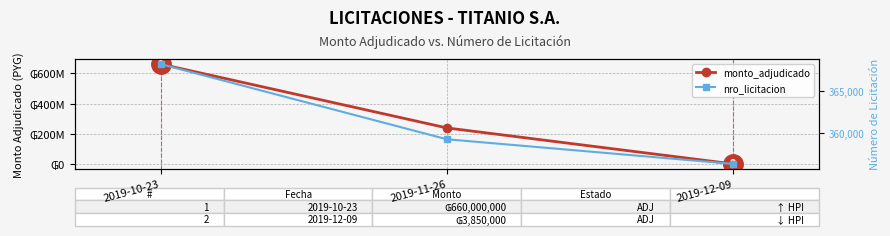

What is the smallest value displayed?

356267